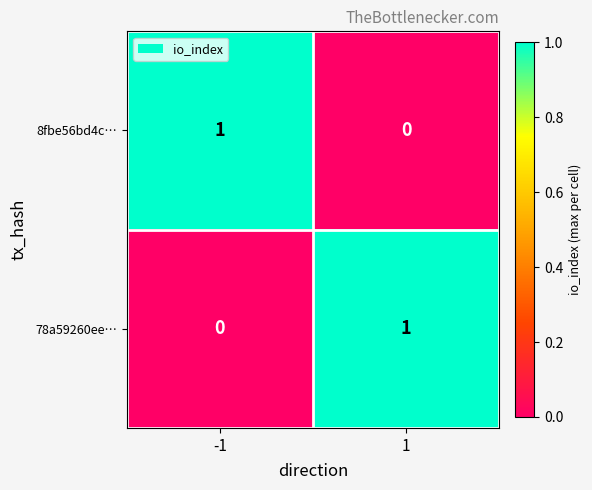

Rank the categories by 8fbe56bd4c… value from highest to lowest.

-1, 1